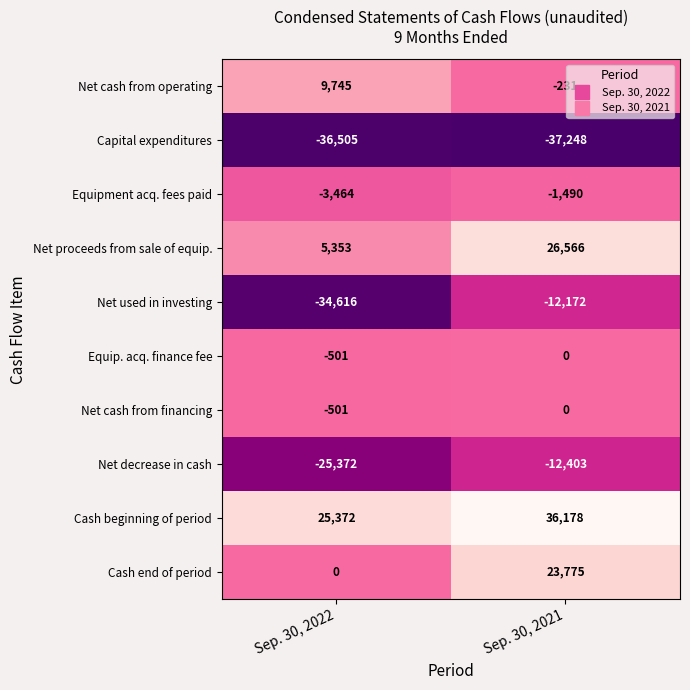

Is it true that Net used in investing equals -19942 at Sep. 30, 2021?

False